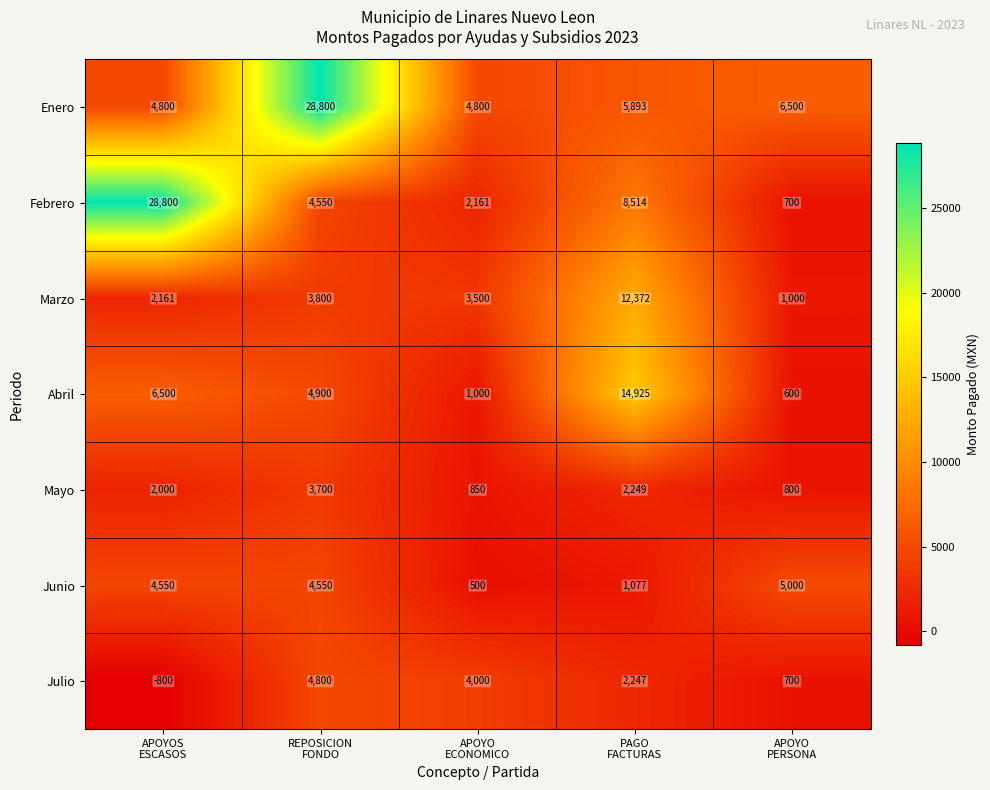

What is the average value of the Febrero series?

8945